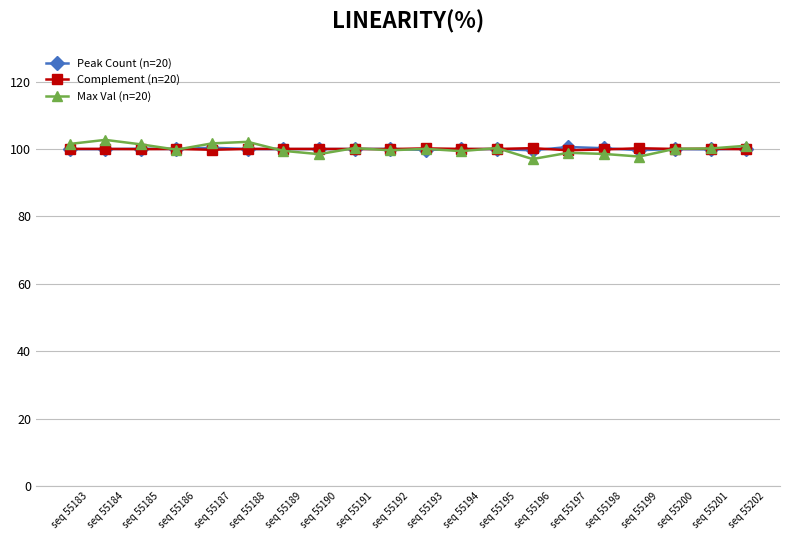

Where is the first local minimum for Max Val (n=20)?

seq 55186